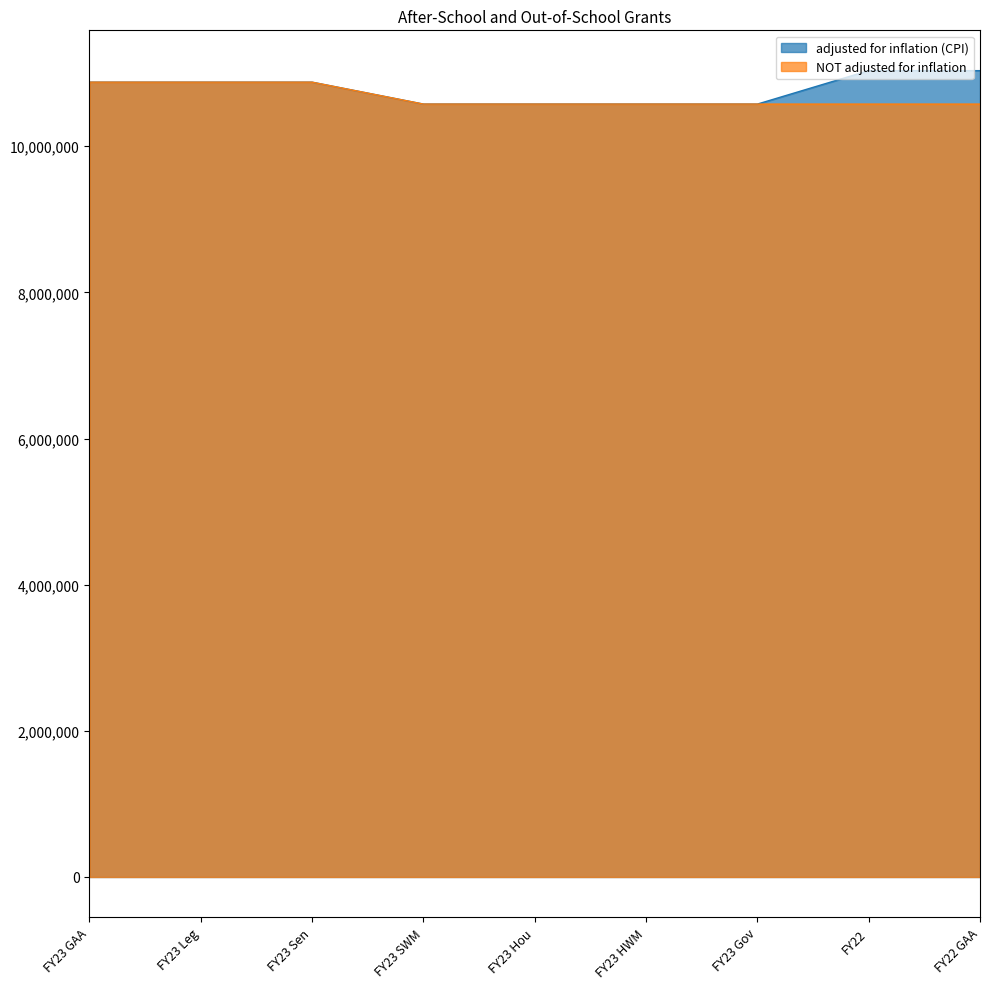

List the labels in order of adjusted for inflation (CPI) value, largest first.

FY22, FY22 GAA, FY23 GAA, FY23 Leg, FY23 Sen, FY23 SWM, FY23 Hou, FY23 HWM, FY23 Gov